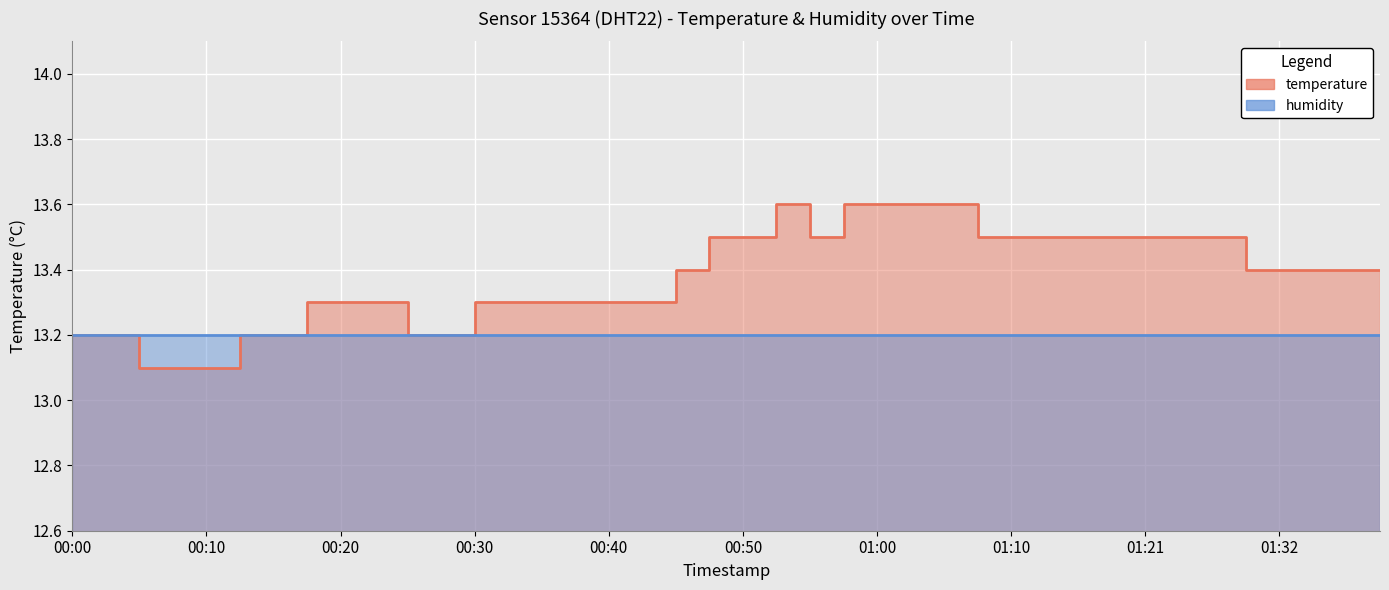

What is the greatest value displayed?

13.6